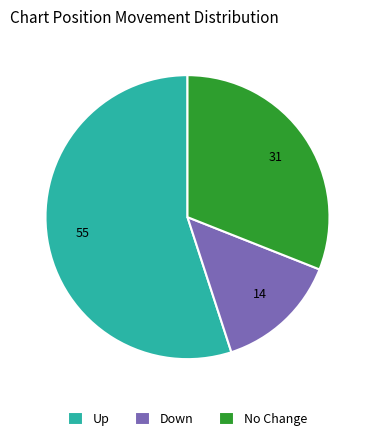

Is there any slice that represents more than half of the pie?

Yes